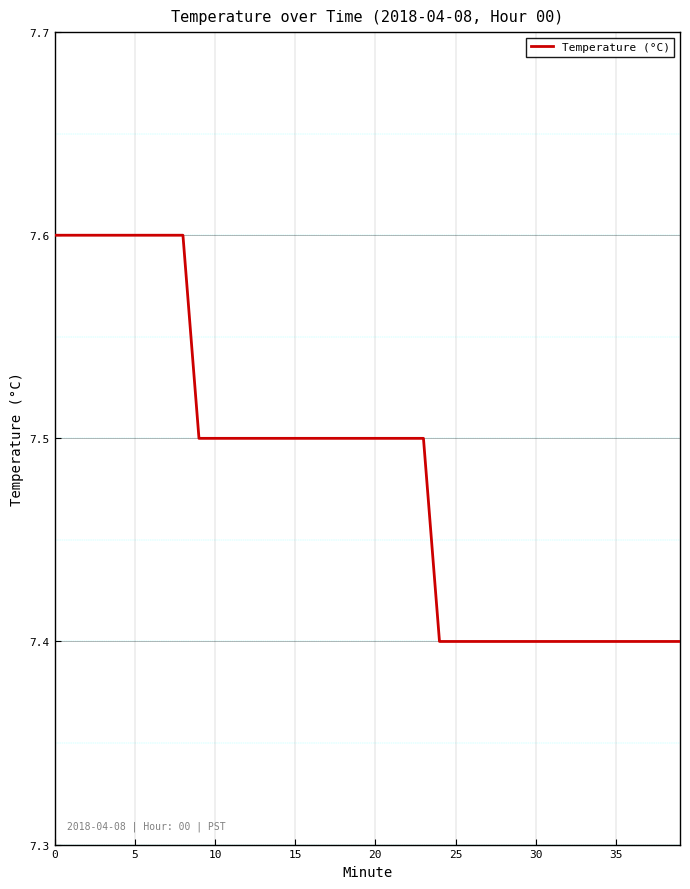

What is the smallest value displayed?

7.4